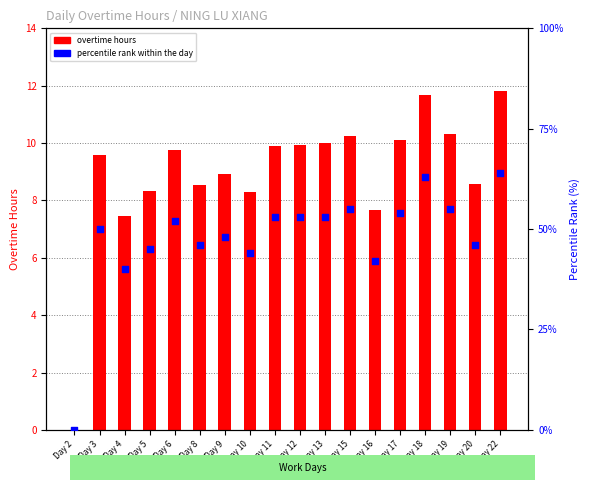

Which series contains the lowest Y value?

overtime hours